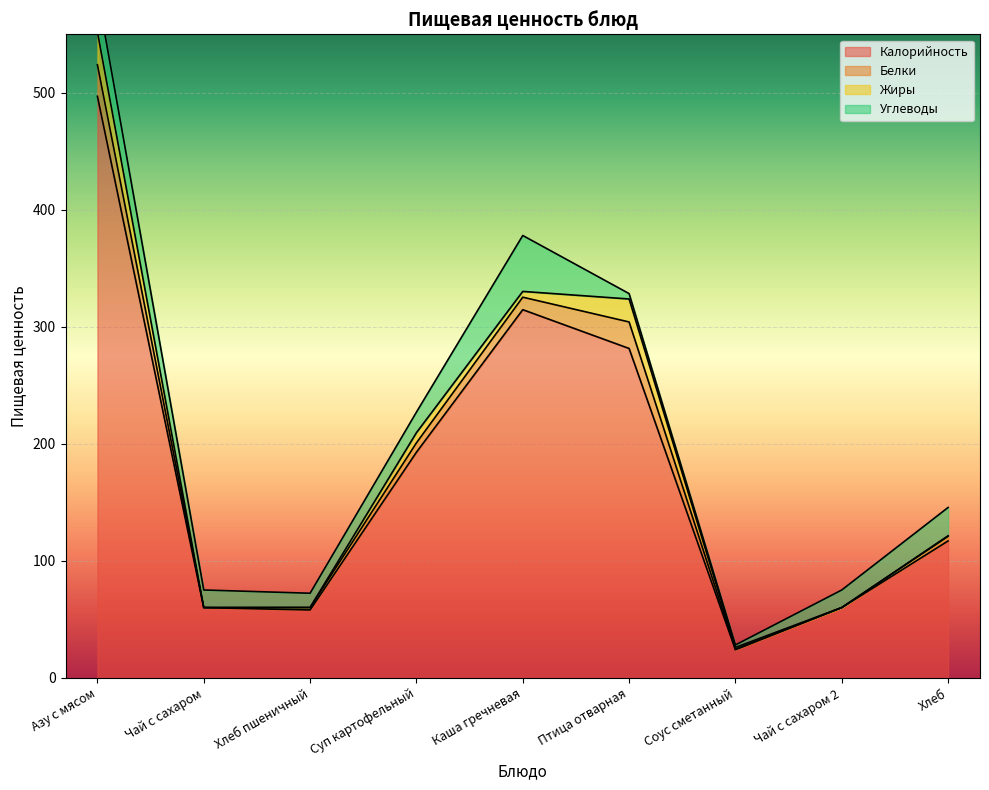

What is the difference between the highest and lowest values at Чай с сахаром 2?

60.0